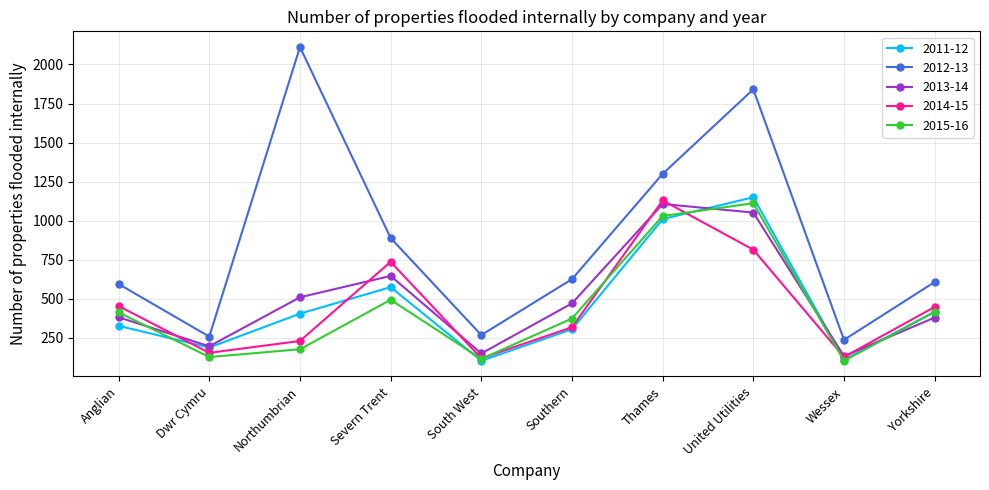

What is the average value of the 2012-13 series?

872